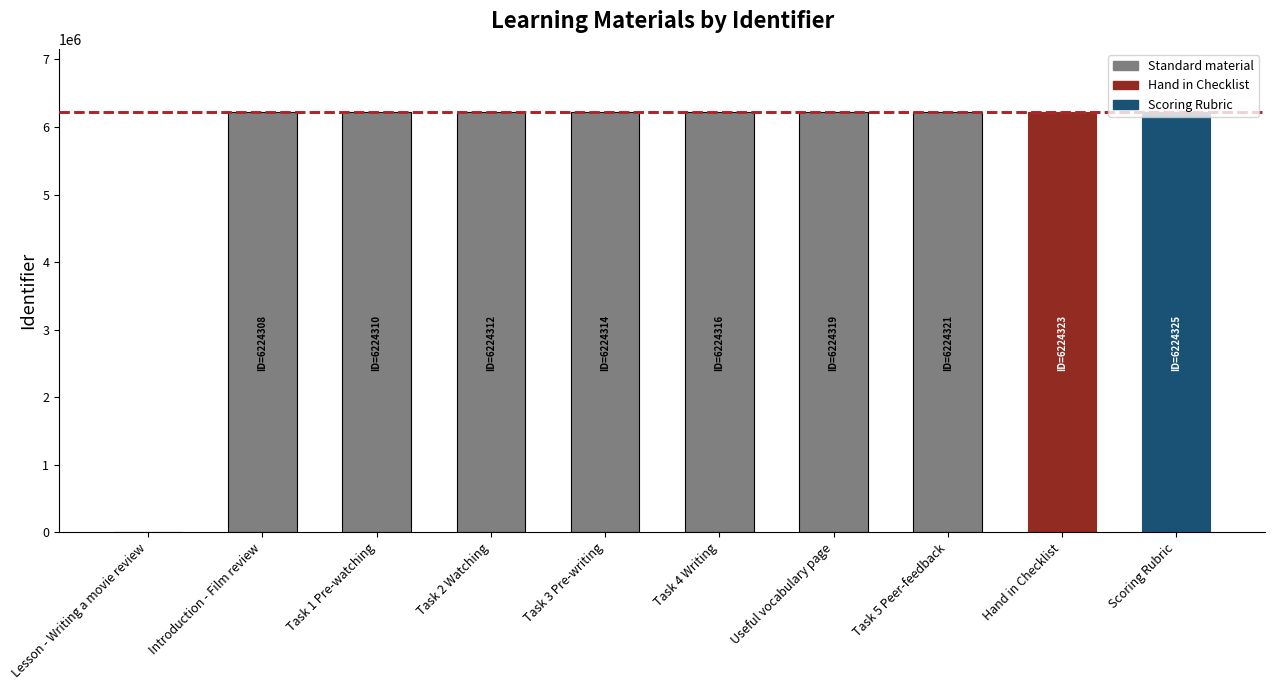

The chart shows a value of 6224325 at Scoring Rubric. True or false?

True